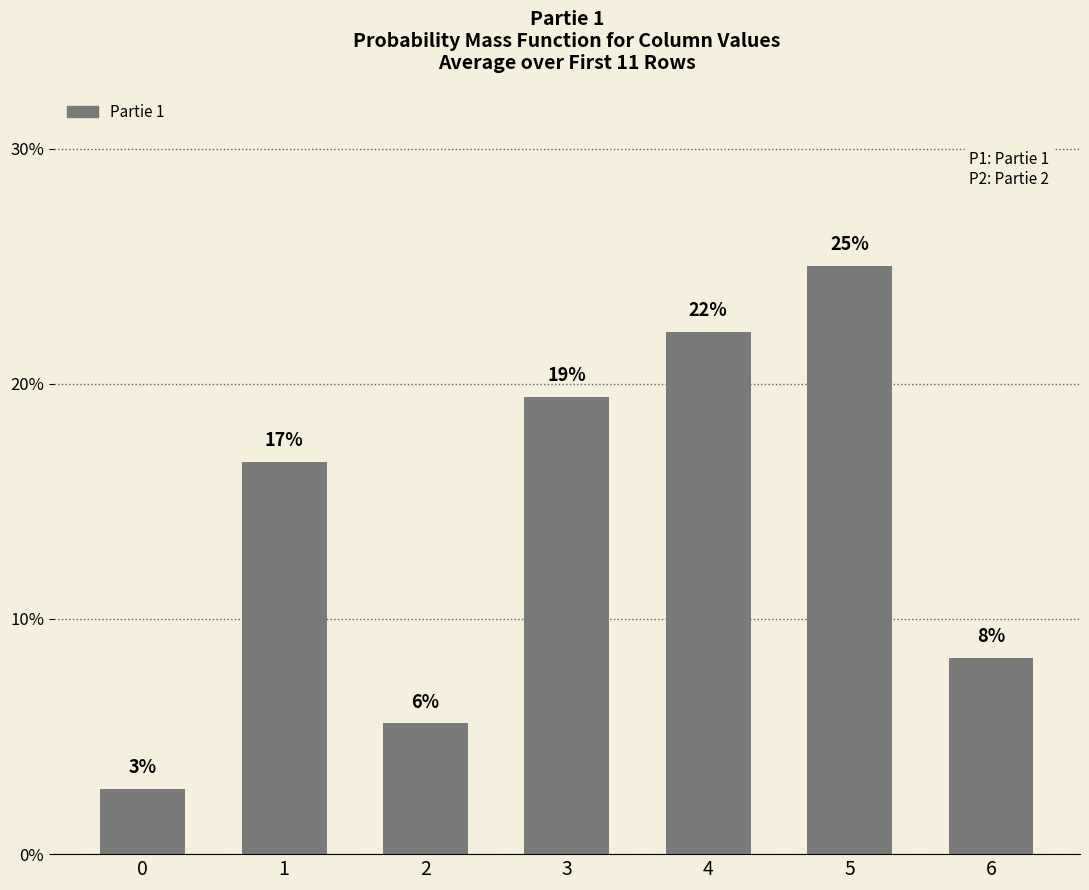

Are the bars horizontal?

No